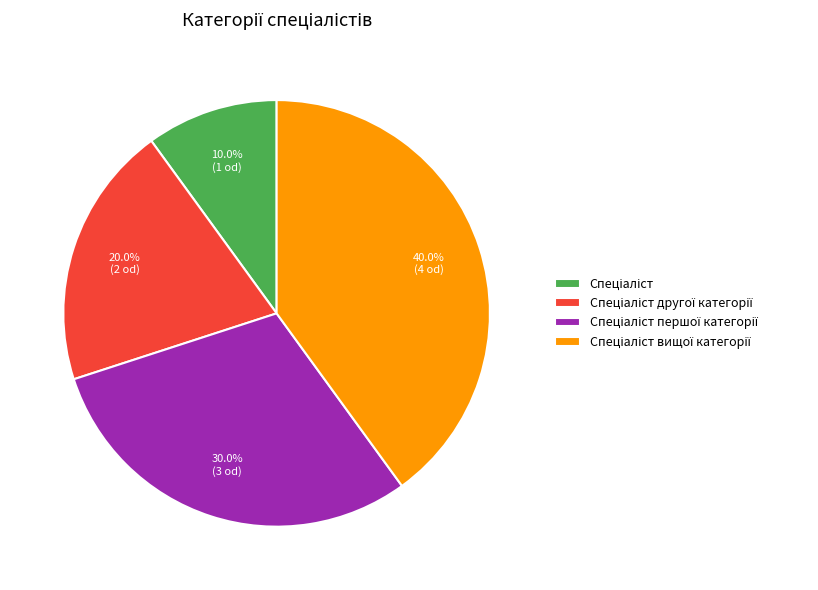

How many segments does this pie chart have?

4